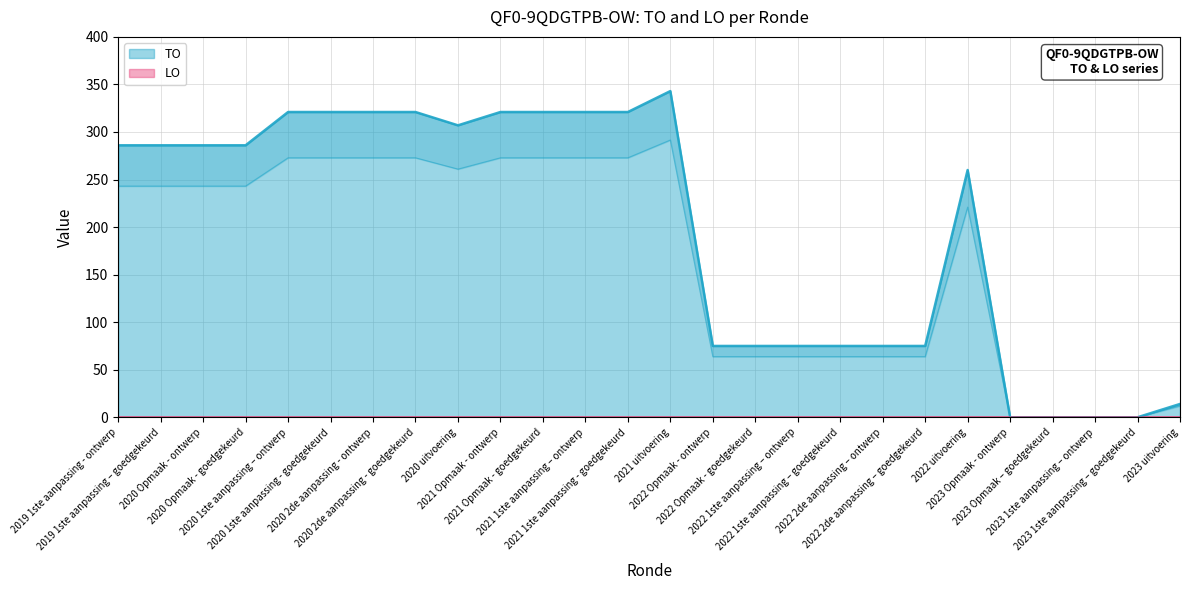

What position from the right is 2023 uitvoering?

1